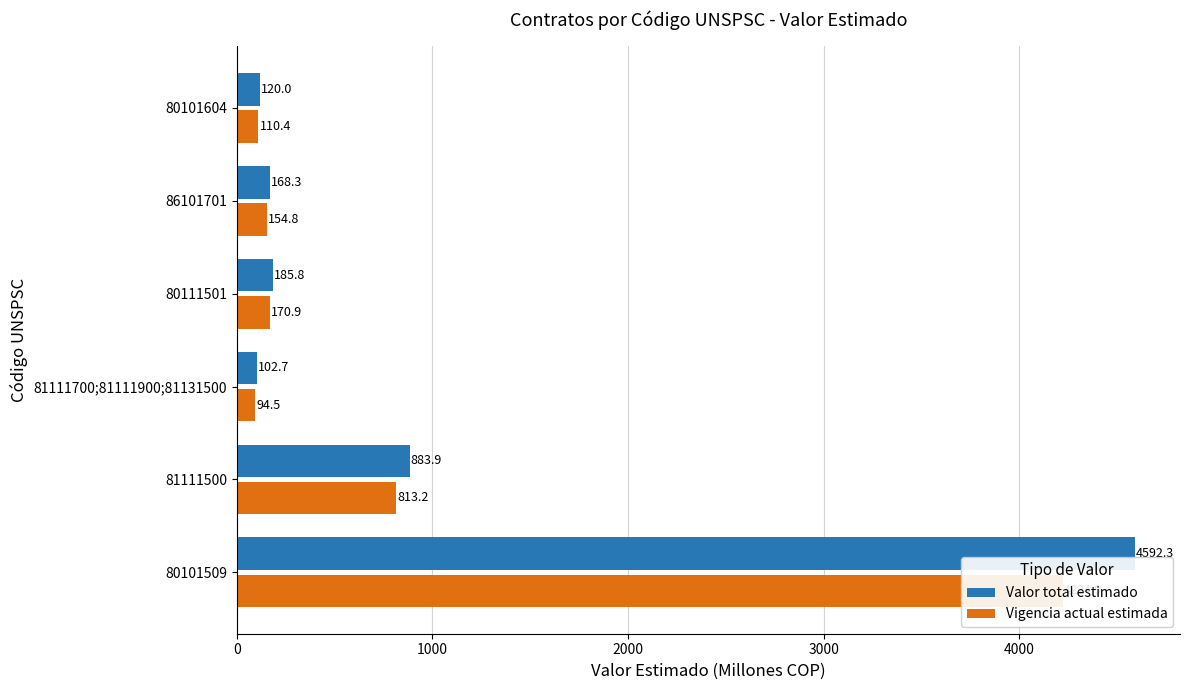

What is the difference between the maximum and second lowest values in the Vigencia actual estimada series?

4114.5